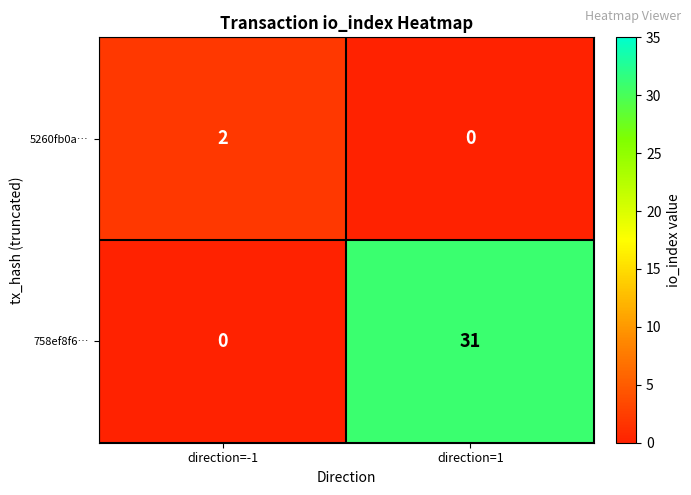

What is the maximum value shown in the chart?

31